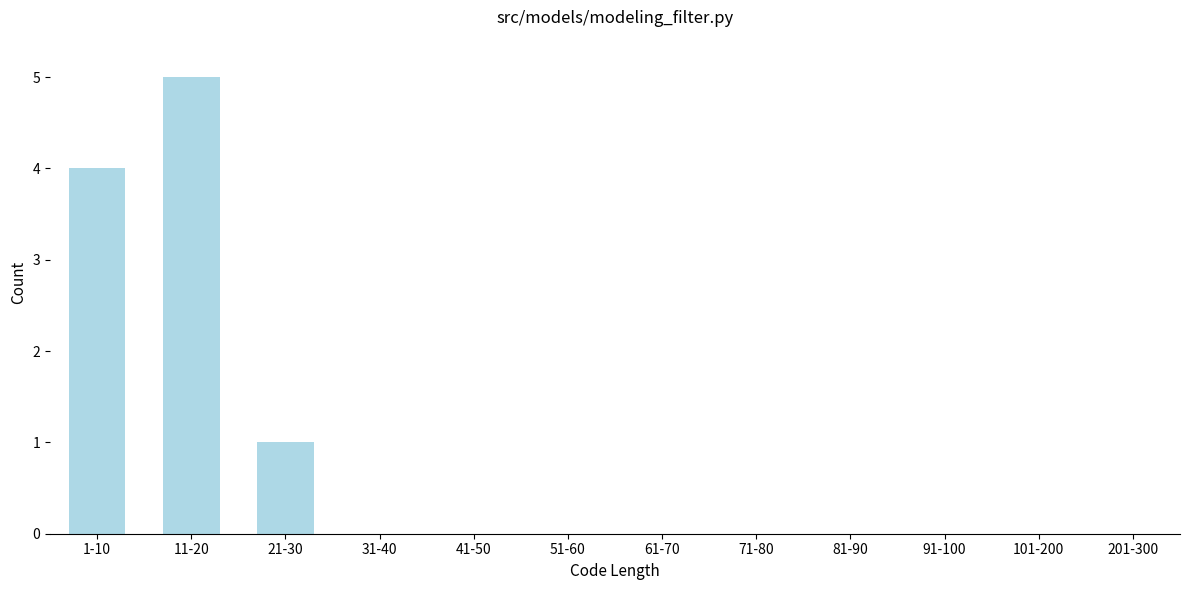

Reading right to left, list all the values displayed in this chart.

201-300=0	101-200=0	91-100=0	81-90=0	71-80=0	61-70=0	51-60=0	41-50=0	31-40=0	21-30=1	11-20=5	1-10=4